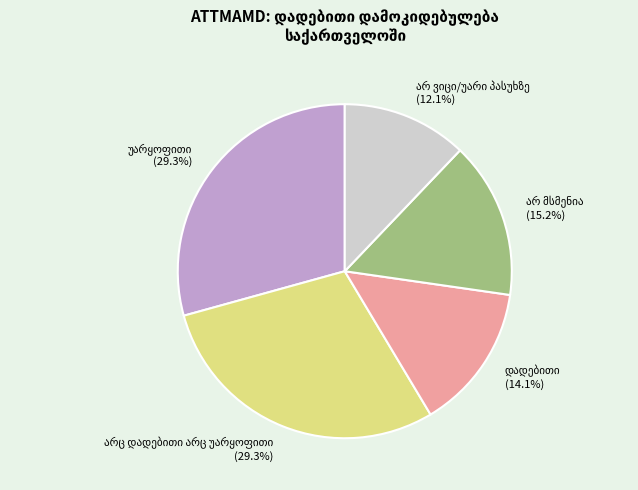

Does any single category account for the majority?

No